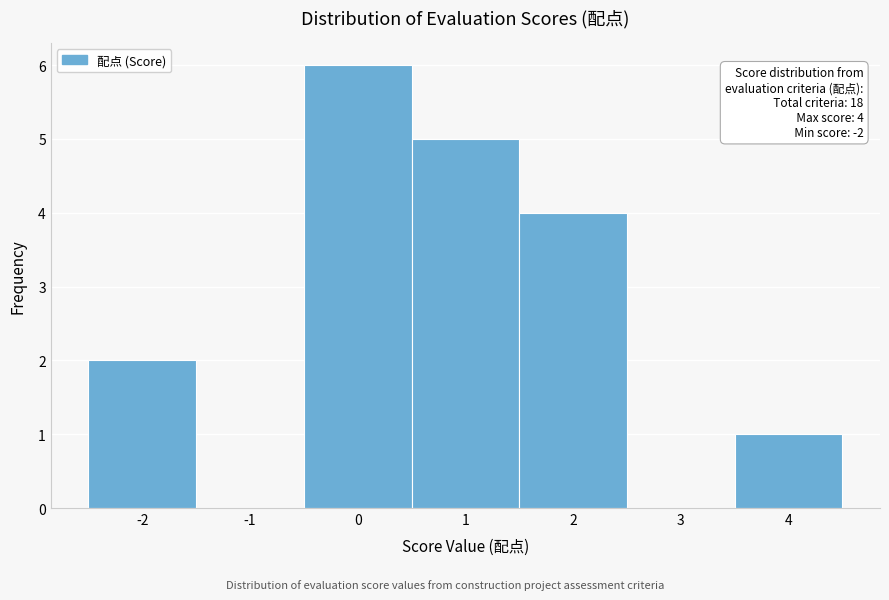

Over which range of the x-axis is the bar tallest?

-0.5 to 0.5